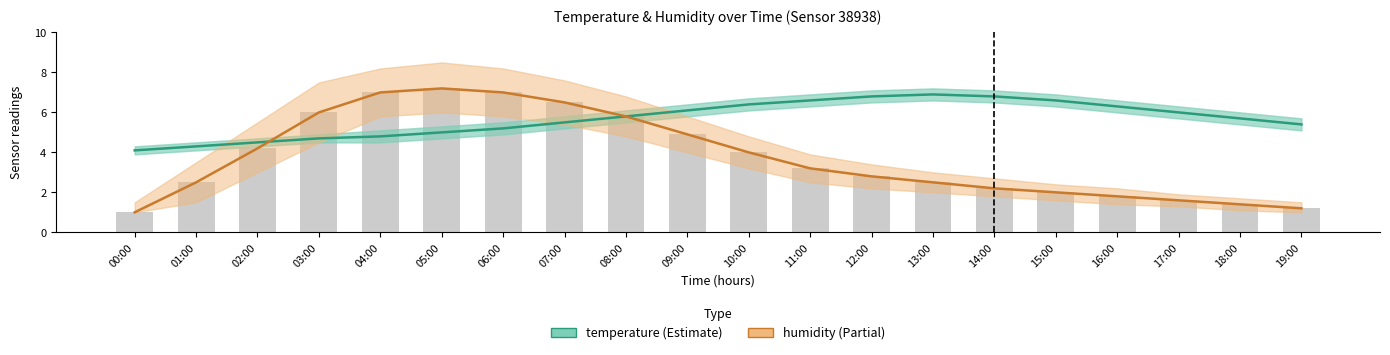

What is the highest value of the humidity series?

7.2